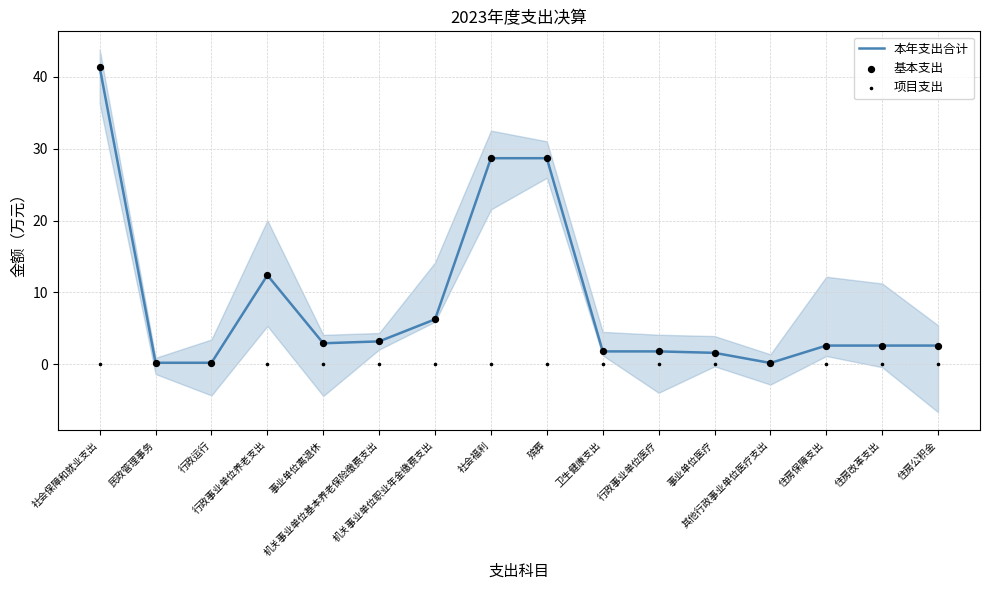

Which series reaches the maximum Y coordinate?

本年支出合计